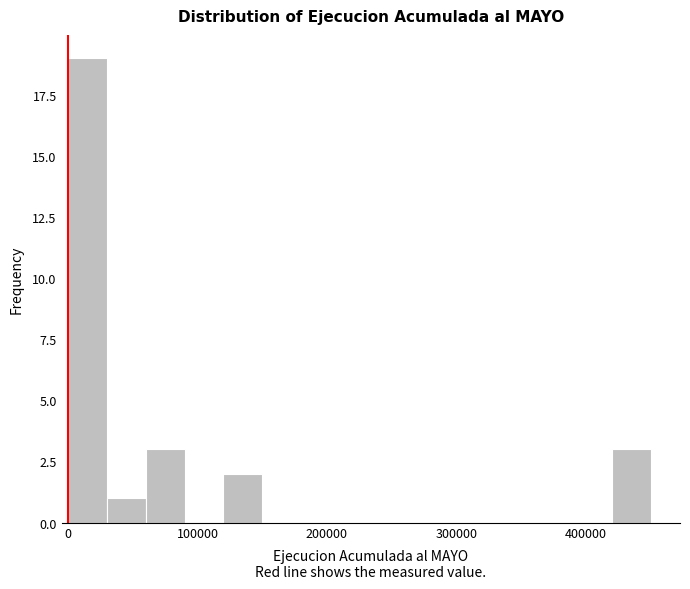

Around what value on the x-axis is the tallest bar? Give the approximate position of its centre, as read against the axis.

20000